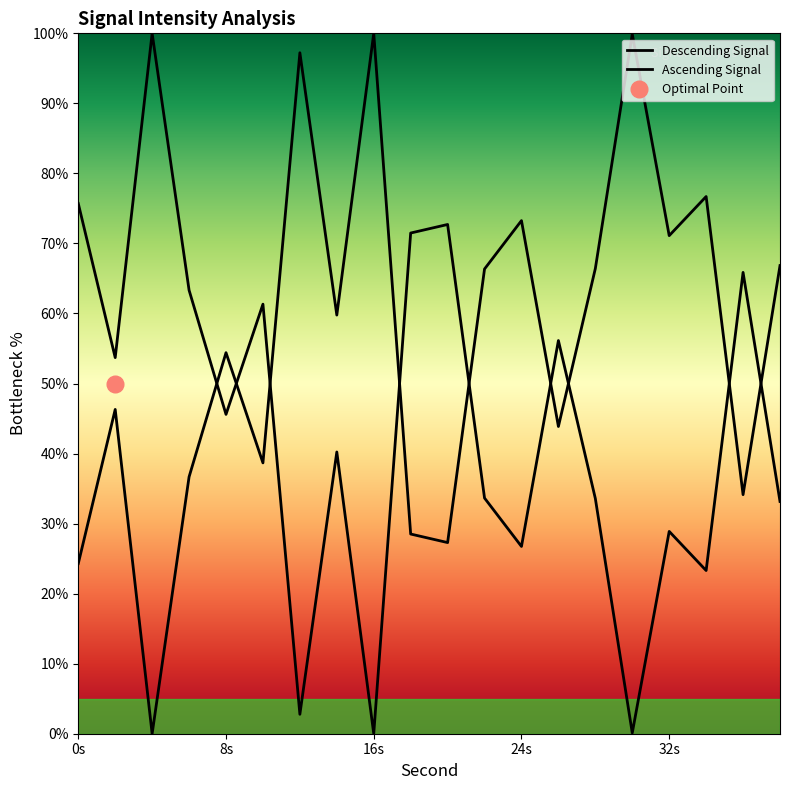

What is the difference between the maximum and minimum values in the Descending Signal series?

100.0